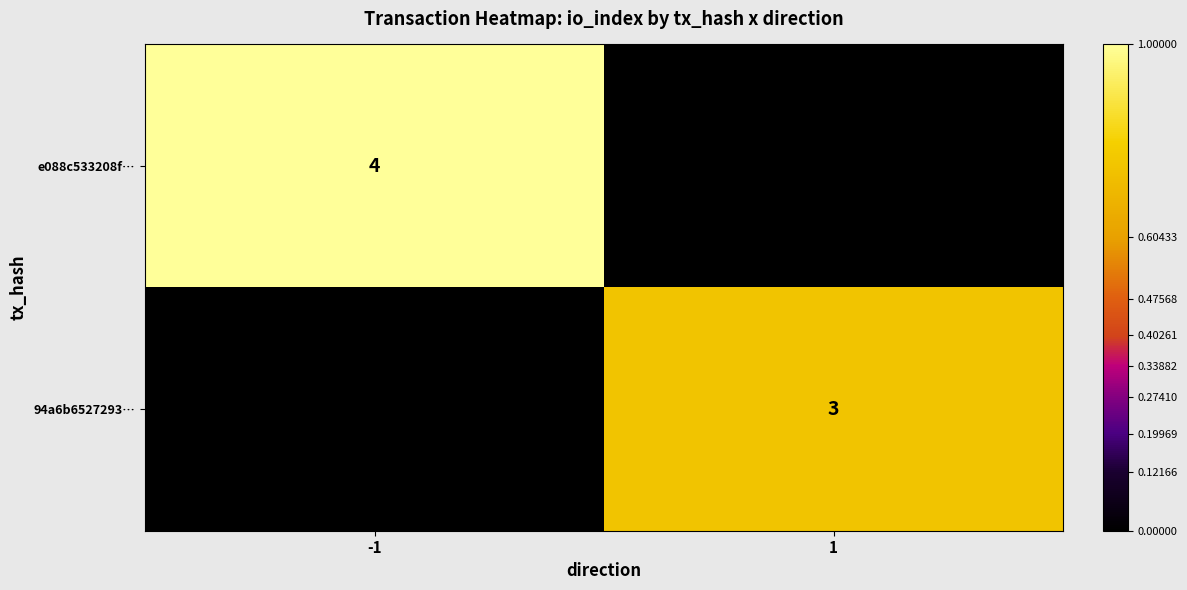

Is the value of e088c533208f… at -1 greater than the value of 94a6b6527293… at 1?

Yes